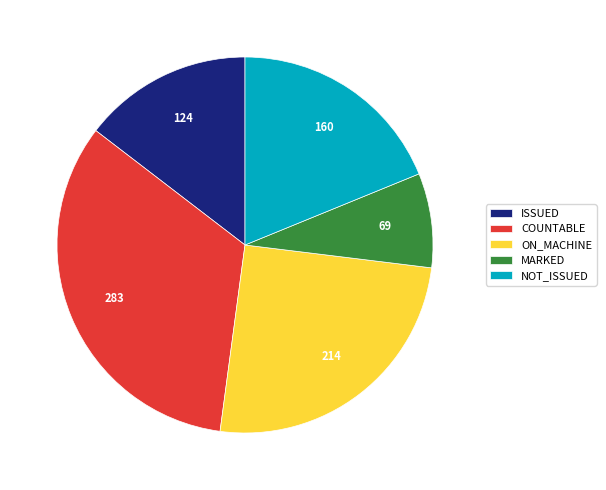

What is the ratio of the value at COUNTABLE to the value at ON_MACHINE?

1.3